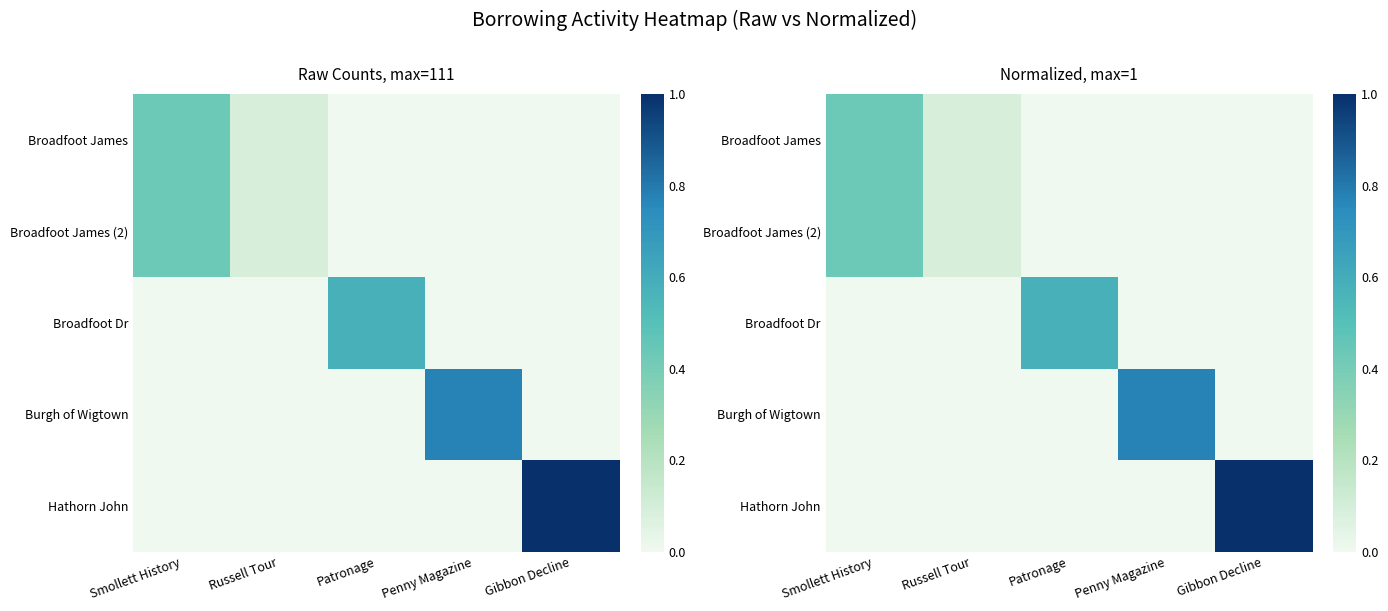

How many data points in Burgh of Wigtown are above 0?

1